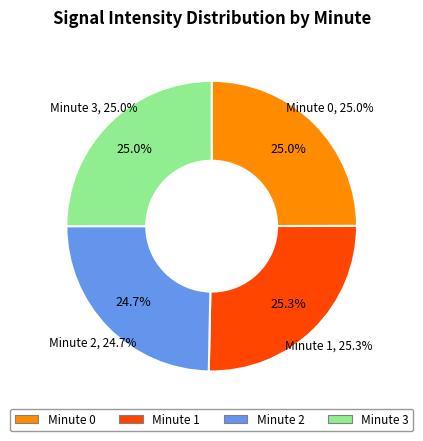

Count the number of slices in the pie.

4